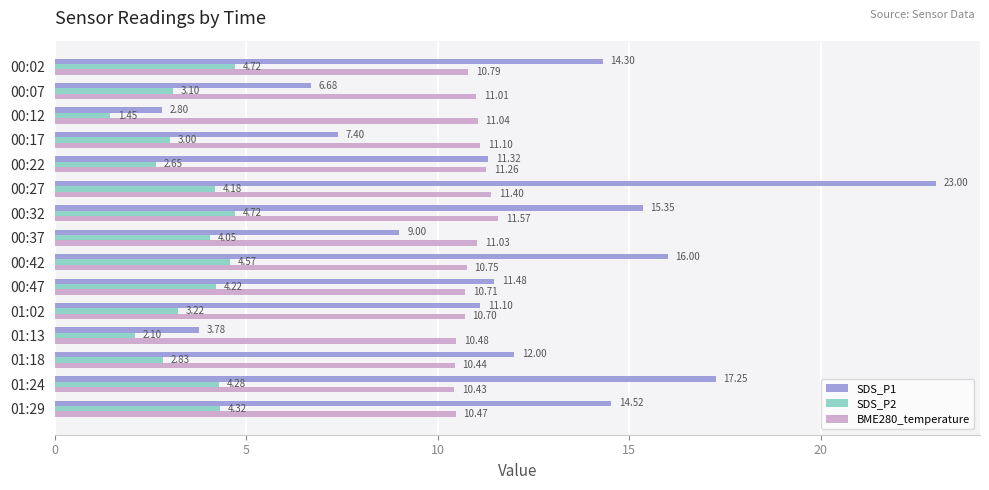

At which category is the sum across all series the highest?

00:27